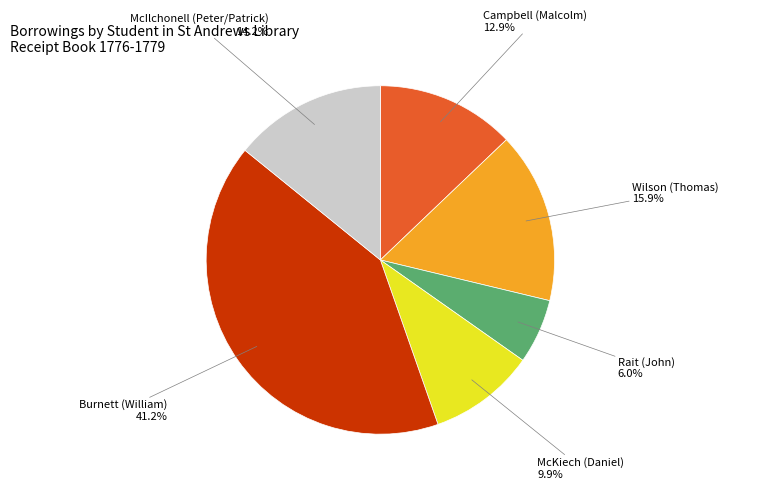

Does any single category account for the majority?

No